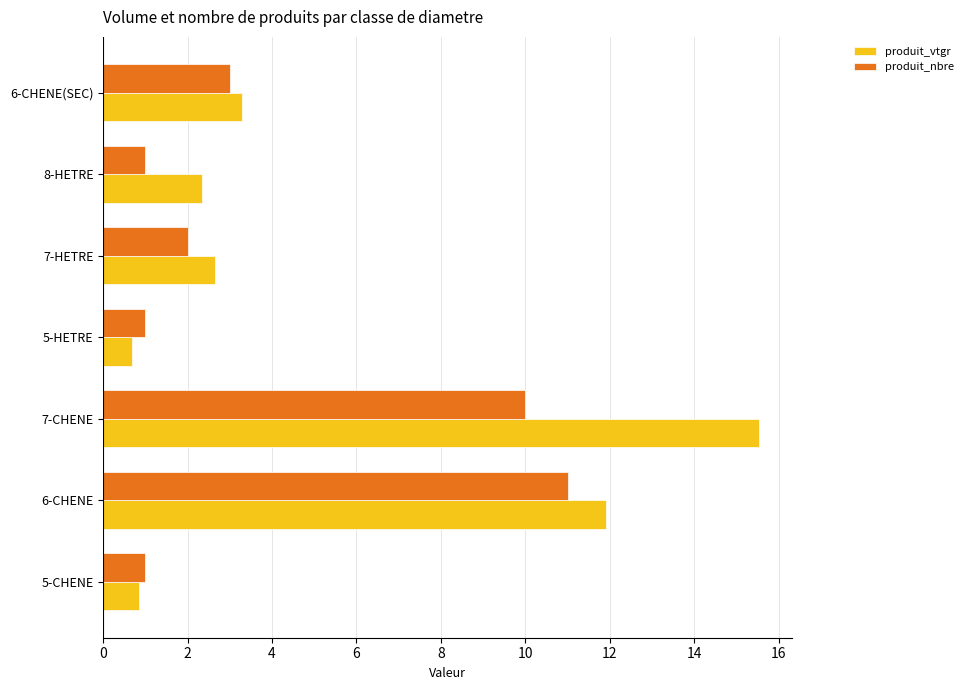

At which category is the sum across all series the highest?

7-CHENE